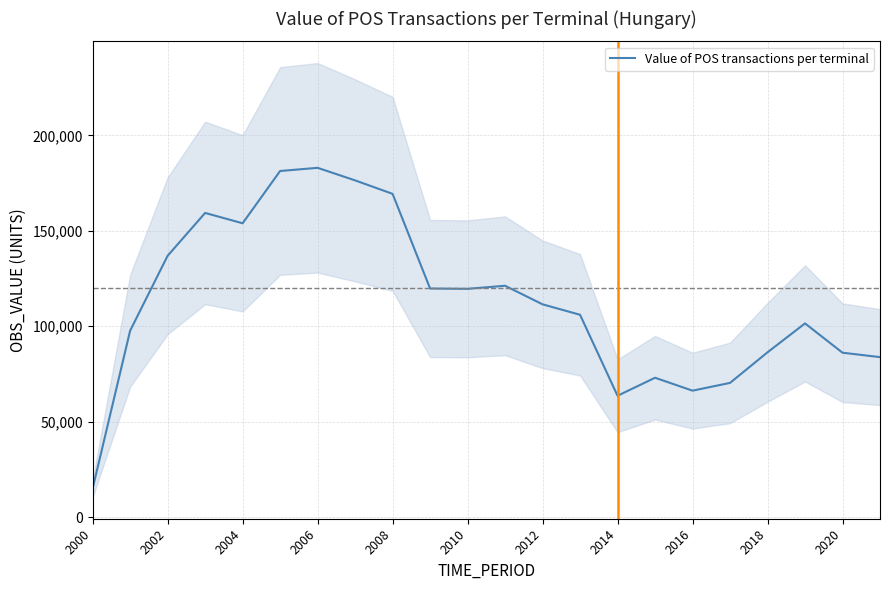

Reading left to right, extract all data points from this chart.

14988.5	97692.5	136943.9	159387.0	153968.4	181368.4	183030.7	176447.0	169391.3	119780.0	119610.1	121222.6	111487.0	106009.5	63564.7	73006.7	66239.0	70307.6	86341.8	101494.8	86132.6	83820.1